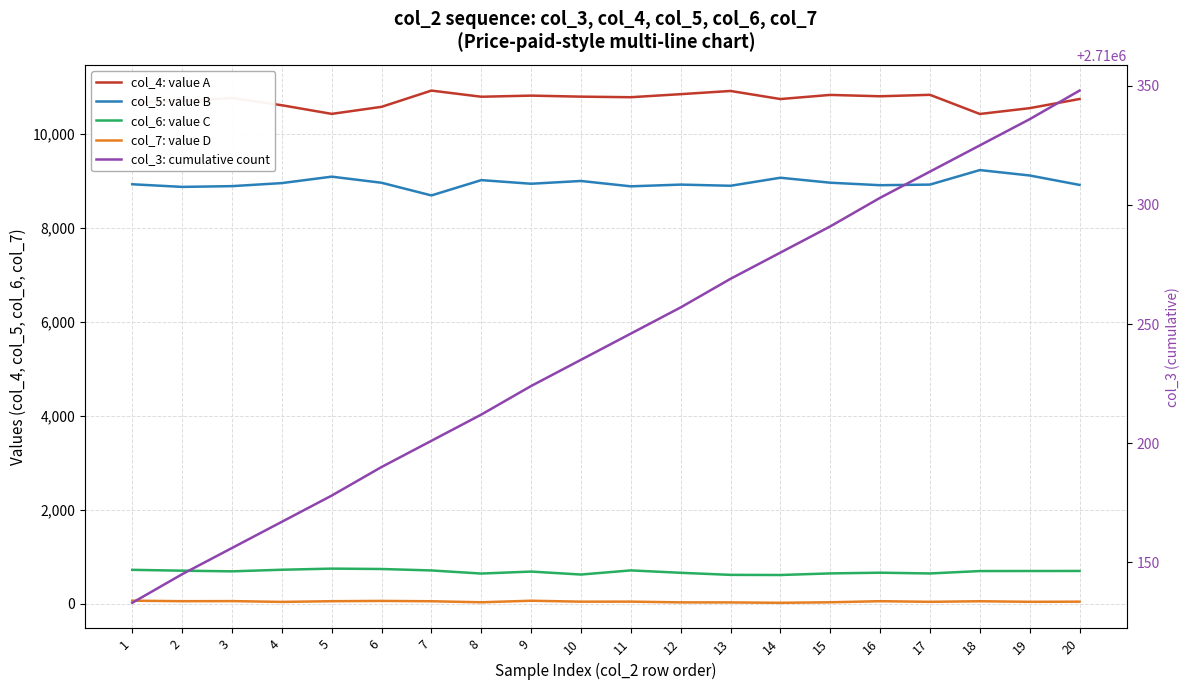

What is the greatest value displayed?

2710348